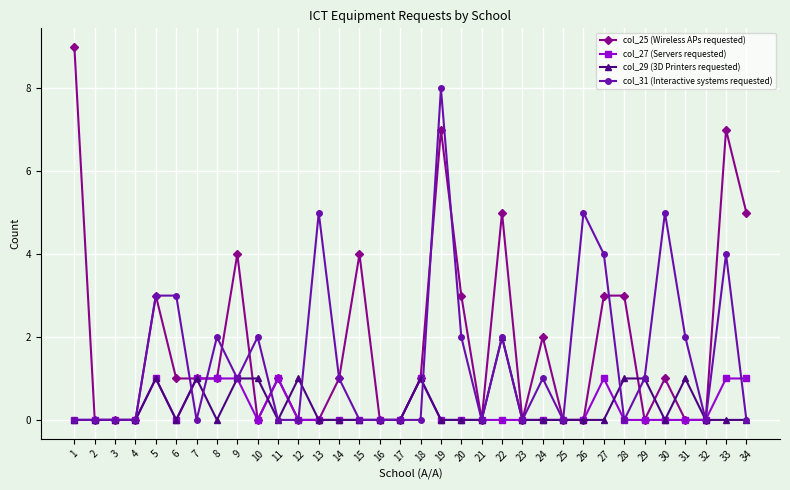

What is the maximum value for col_27 (Servers requested)?

1